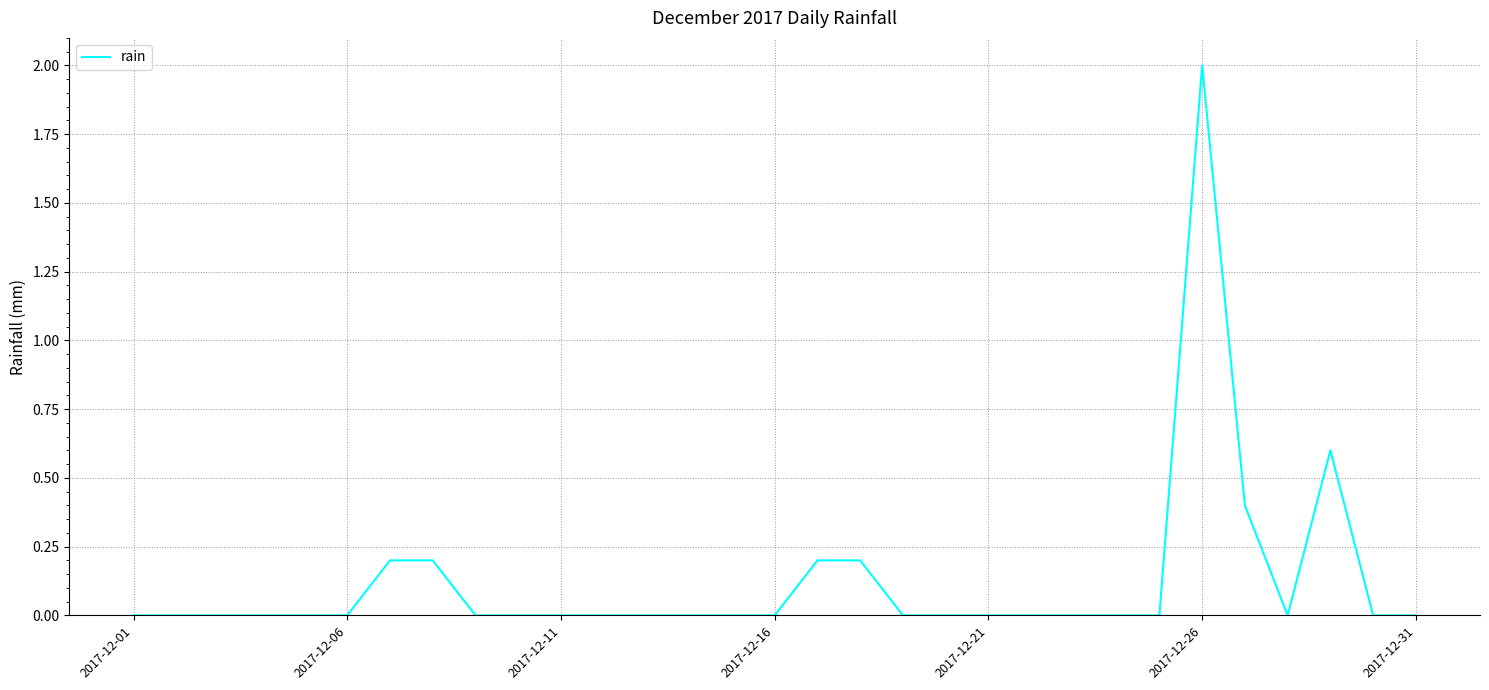

What is the difference between the maximum and minimum values?

2.0